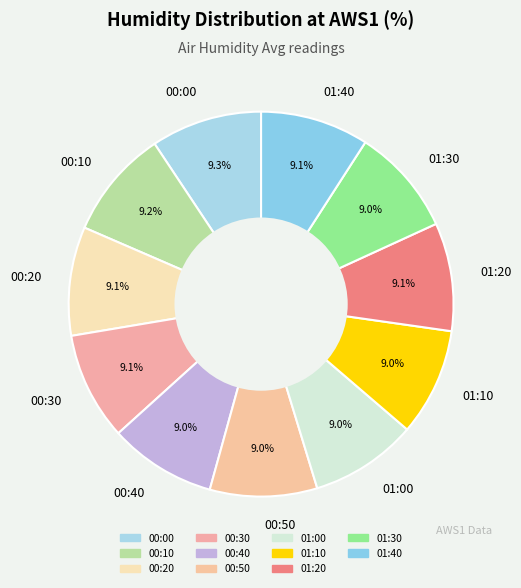

Count the number of slices in the pie.

11